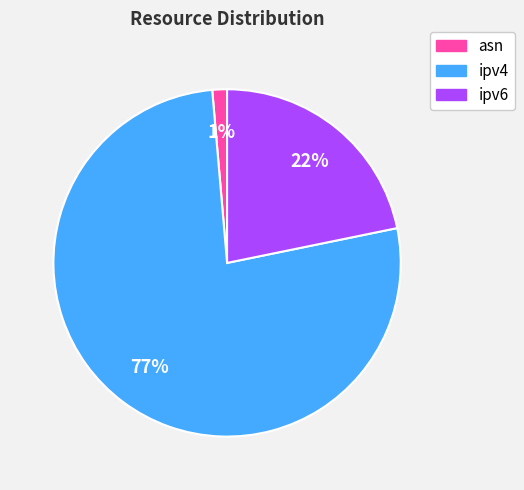

Is the sum of ipv4 and ipv6 greater than half?

Yes